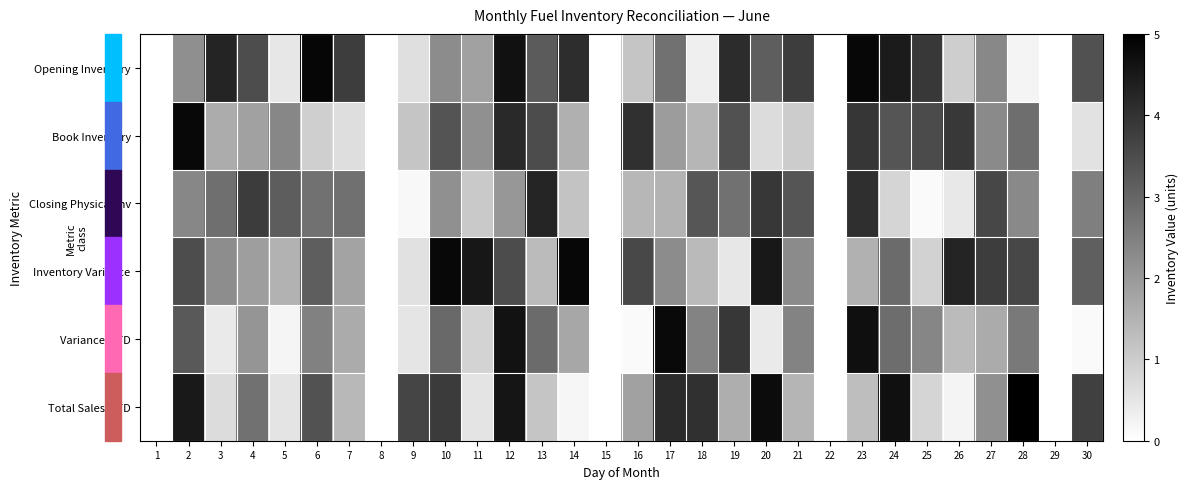

Reading left to right, what are all the values shown in this chart?

Opening Inventory: 1=0.0	2=2.2	3=4.3	4=3.5	5=0.5	6=4.9	7=3.8	8=0.0	9=0.6	10=2.3	11=1.9	12=4.6	13=3.2	14=4.1	15=0.0	16=1.1	17=2.8	18=0.3	19=4.1	20=3.2	21=3.8	22=0.0	23=4.9	24=4.5	25=3.9	26=1.0	27=2.3	28=0.2	29=0.0	30=3.4
Book Inventory: 1=0.0	2=4.8	3=1.6	4=1.9	5=2.3	6=0.9	7=0.6	8=0.0	9=1.1	10=3.3	11=2.2	12=4.2	13=3.5	14=1.6	15=0.0	16=4.0	17=1.9	18=1.4	19=3.4	20=0.7	21=1.0	22=0.0	23=3.9	24=3.3	25=3.5	26=3.9	27=2.3	28=2.8	29=0.0	30=0.6
Closing Physical Inv: 1=0.0	2=2.4	3=2.8	4=3.8	5=3.2	6=2.8	7=2.8	8=0.0	9=0.2	10=2.2	11=1.1	12=2.0	13=4.3	14=1.2	15=0.0	16=1.4	17=1.5	18=3.3	19=2.8	20=3.9	21=3.3	22=0.0	23=4.1	24=0.8	25=0.1	26=0.5	27=3.6	28=2.3	29=0.0	30=2.5
Inventory Variance: 1=0.0	2=3.5	3=2.2	4=1.9	5=1.5	6=3.2	7=1.8	8=0.0	9=0.6	10=4.8	11=4.5	12=3.5	13=1.3	14=4.8	15=0.0	16=3.6	17=2.2	18=1.4	19=0.5	20=4.5	21=2.3	22=0.0	23=1.5	24=2.9	25=0.9	26=4.3	27=3.8	28=3.6	29=0.0	30=3.1
Variance MTD: 1=0.0	2=3.2	3=0.4	4=2.1	5=0.2	6=2.5	7=1.6	8=0.0	9=0.5	10=2.9	11=0.9	12=4.6	13=2.9	14=1.7	15=0.0	16=0.1	17=4.8	18=2.4	19=3.9	20=0.4	21=2.4	22=0.0	23=4.7	24=2.9	25=2.4	26=1.3	27=1.7	28=2.6	29=0.0	30=0.1
Total Sales MTD: 1=0.0	2=4.5	3=0.7	4=2.8	5=0.5	6=3.4	7=1.4	8=0.0	9=3.6	10=3.8	11=0.5	12=4.6	13=1.2	14=0.2	15=0.0	16=1.9	17=4.1	18=4.0	19=1.6	20=4.8	21=1.5	22=0.0	23=1.3	24=4.7	25=0.8	26=0.2	27=2.2	28=5.0	29=0.0	30=3.7